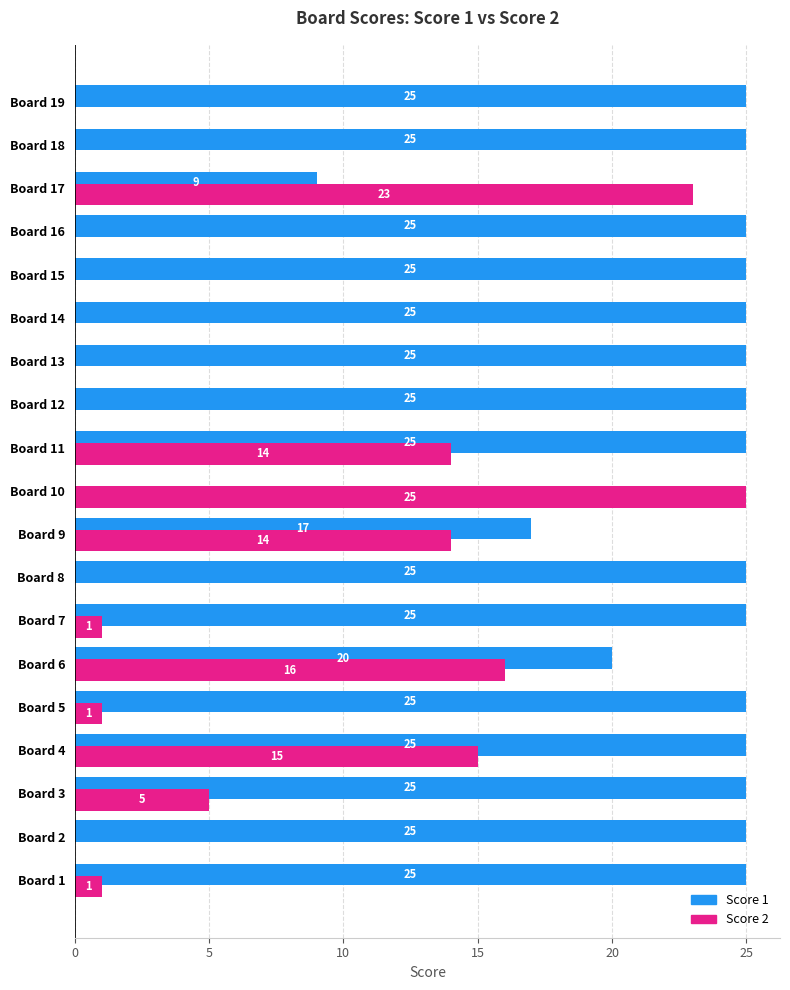

What is the average value of the Score 2 series?

6